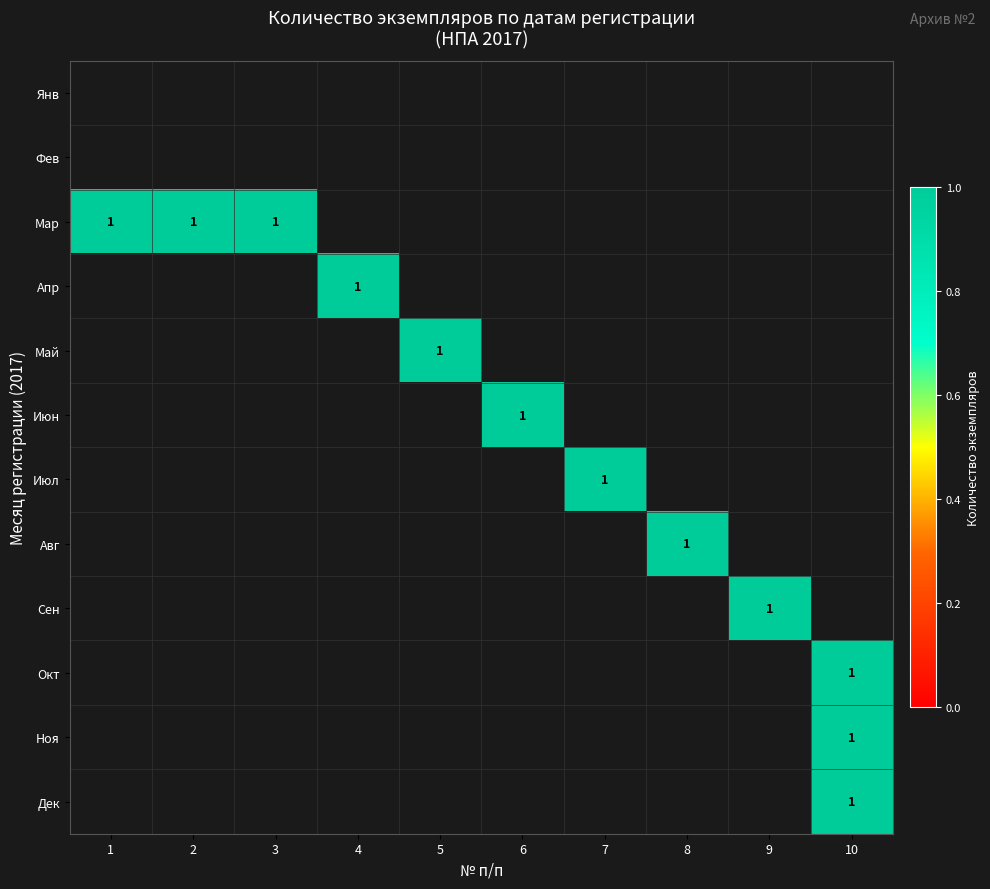

What is the maximum value shown in the chart?

1.0